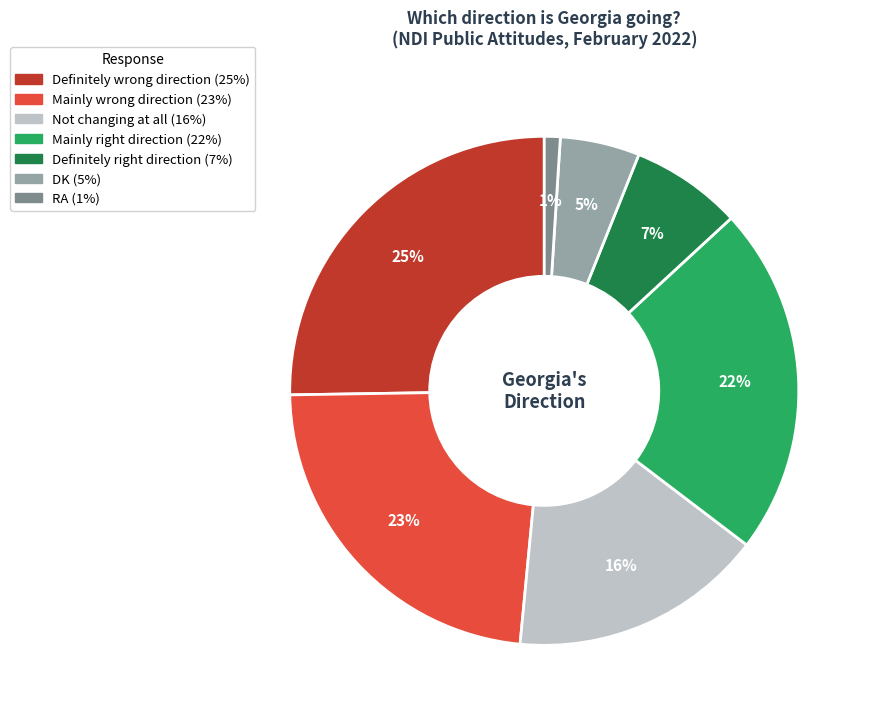

Count the number of slices in the pie.

7